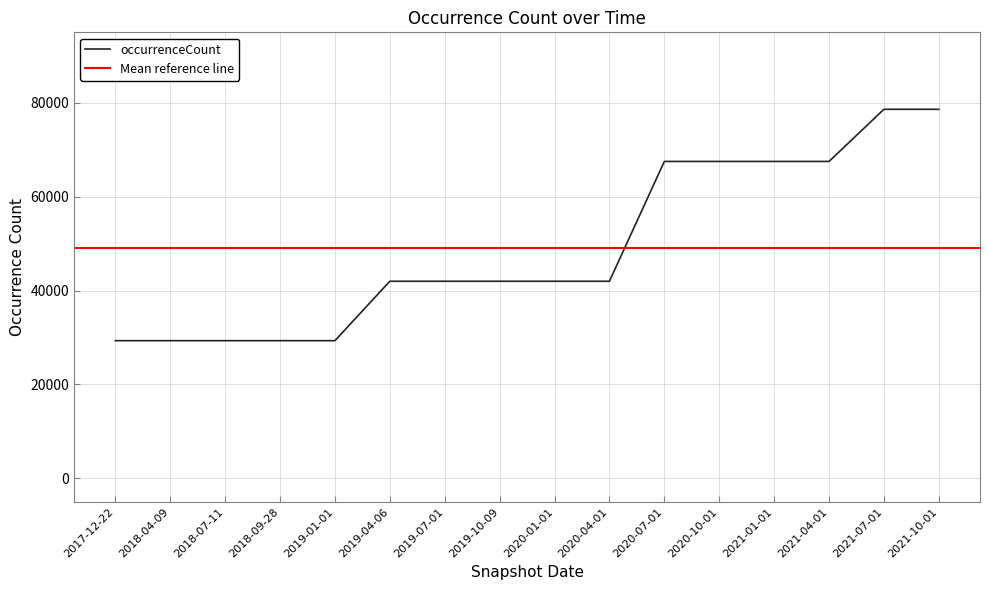

Count the values in the range 29325 to 67501.

14